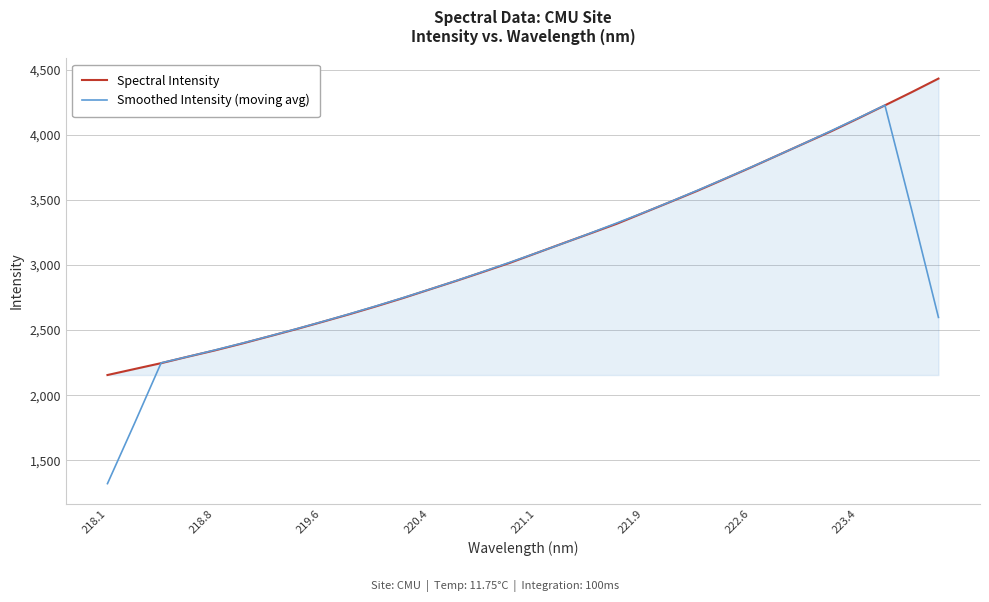

Reading left to right, extract all data points from this chart.

Spectral Intensity: 2154.7	2200.5	2246.0	2295.9	2344.0	2396.0	2450.5	2505.4	2562.8	2621.1	2682.0	2745.2	2811.9	2878.3	2947.1	3016.8	3092.5	3168.2	3242.7	3318.0	3402.0	3485.9	3570.6	3660.1	3750.3	3843.2	3936.0	4028.3	4126.6	4227.0	4328.2	4432.5
Smoothed Intensity (moving avg): 1320.2	1779.4	2248.2	2296.5	2346.5	2398.4	2451.7	2507.1	2564.4	2623.3	2684.6	2747.7	2812.9	2879.9	2949.3	3020.6	3093.5	3167.6	3244.7	3323.4	3403.9	3487.3	3573.8	3662.0	3752.1	3843.6	3936.9	4032.2	4129.2	4228.5	3422.9	2597.5